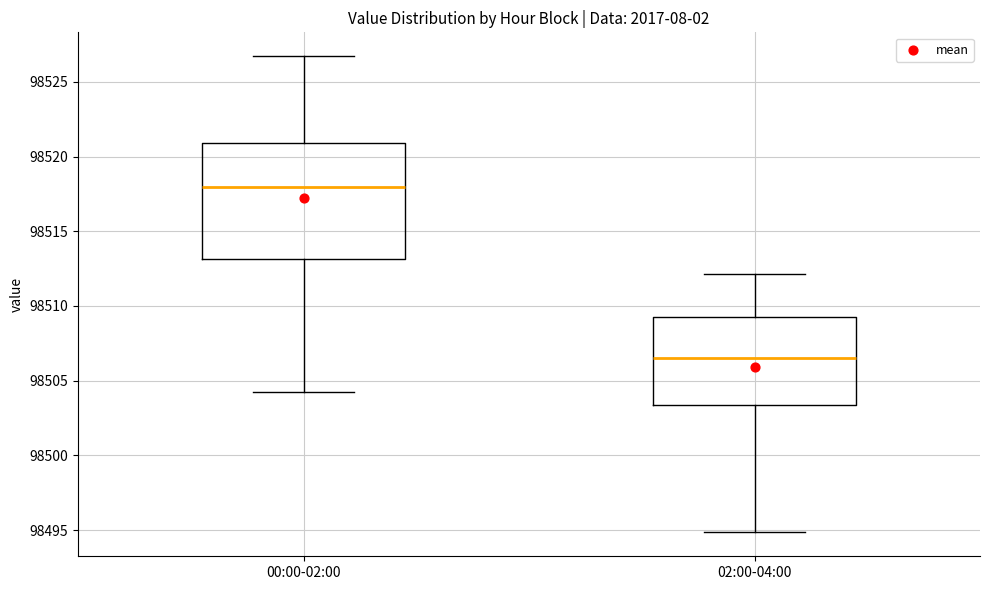

Reading left to right, transcribe this box plot: for each box, give where its median line is, the range the box spans, and where its two whiskers end, as read against the y-axis. The values are not printed on the chart, so give them approximately, as read against the axis.

00:00-02:00: median 98518.0, box 98513.0 to 98521.0, whiskers 98504.5 to 98526.5
02:00-04:00: median 98506.5, box 98503.5 to 98509.5, whiskers 98495.0 to 98512.0